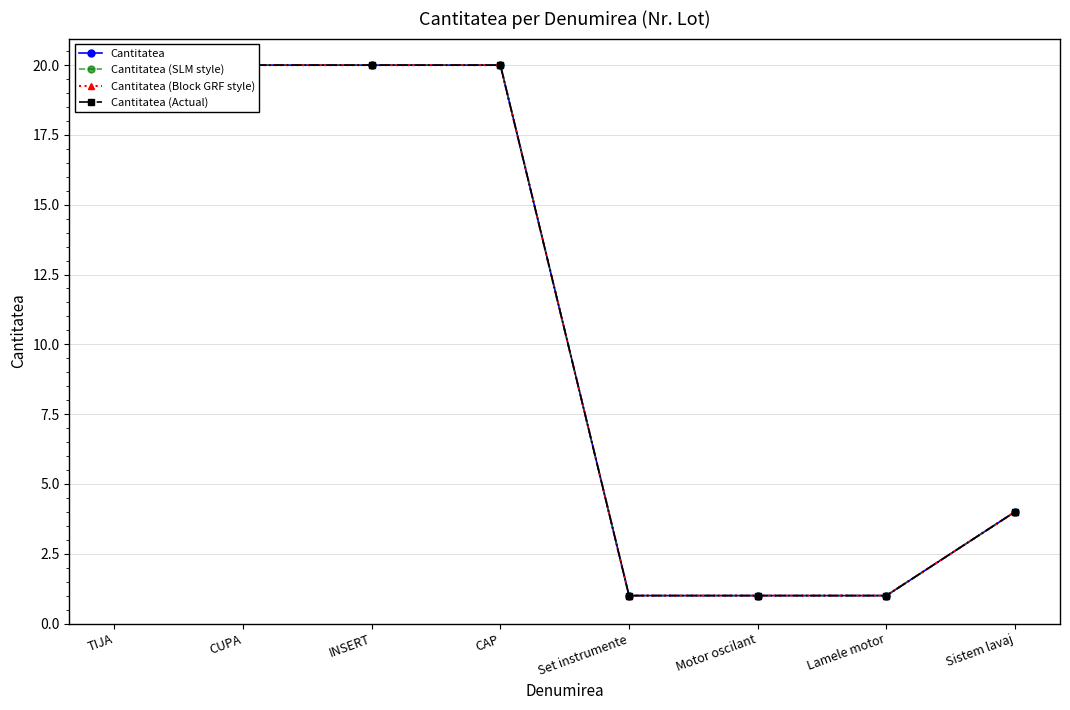

Reading left to right, list all the values displayed in this chart.

Cantitatea: 20	20	20	20	1	1	1	4
Cantitatea (SLM style): 20	20	20	20	1	1	1	4
Cantitatea (Block GRF style): 20	20	20	20	1	1	1	4
Cantitatea (Actual): 20	20	20	20	1	1	1	4